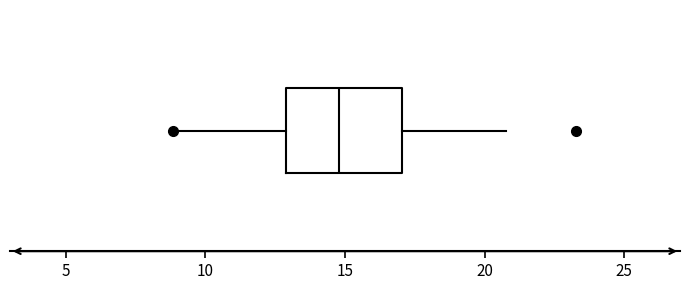

Transcribe this box plot: give where the median line is, the range the box spans, and where the two whiskers end, as read against the x-axis. The values are not printed on the chart, so give them approximately, as read against the axis.

median 15, box 13 to 17, whiskers 9 to 21